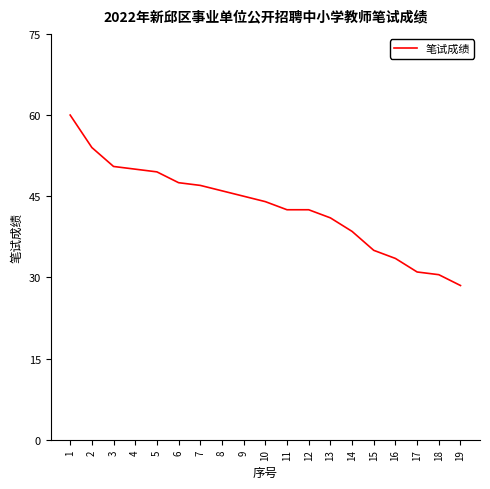

True or false: the data shows 31.7 at 8.

False